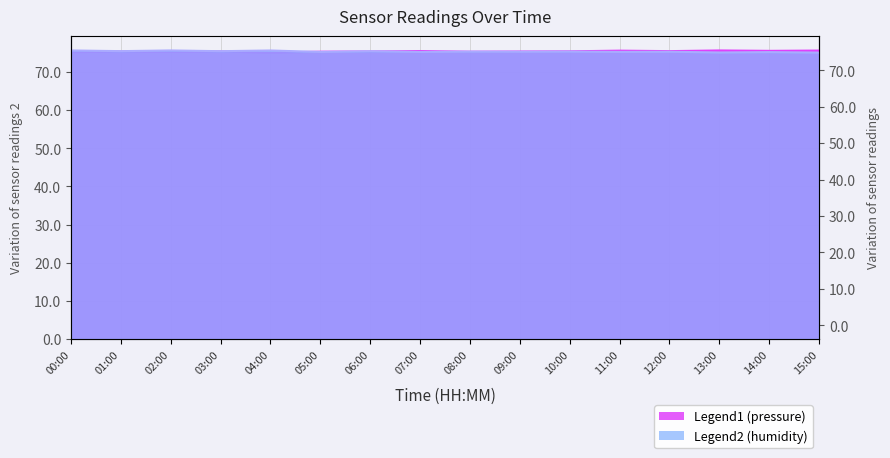

What is the sum of the pressure values at 08:00 and 12:00?

150.6